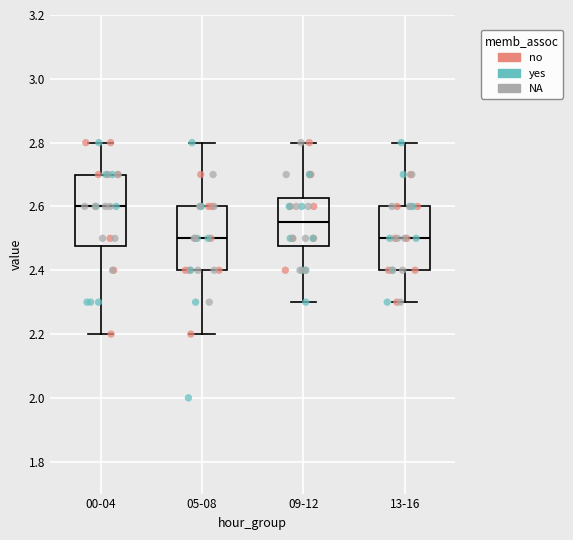

Which box has the highest median line?

00-04